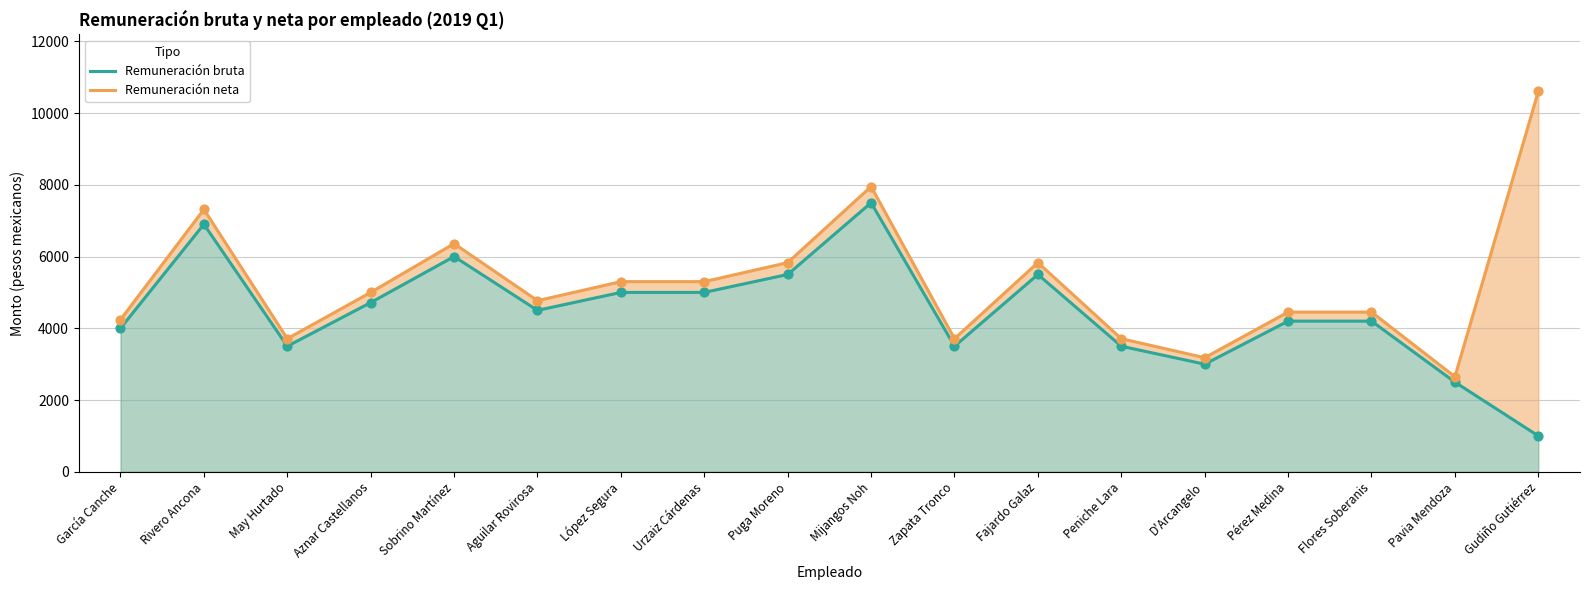

Which series contains the lowest Y value?

Remuneración bruta